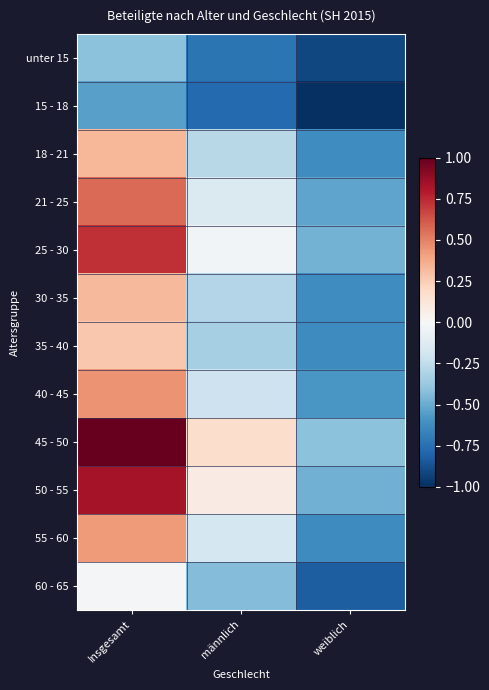

Count the number of categories in the chart.

3